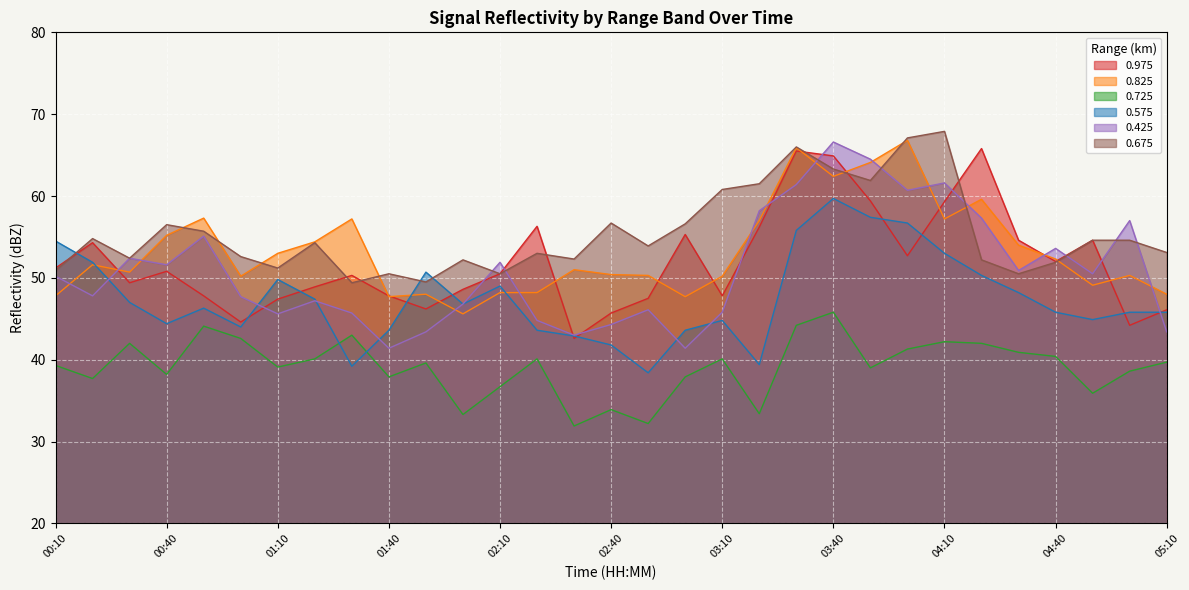

What is the minimum value shown in the chart?

31.9